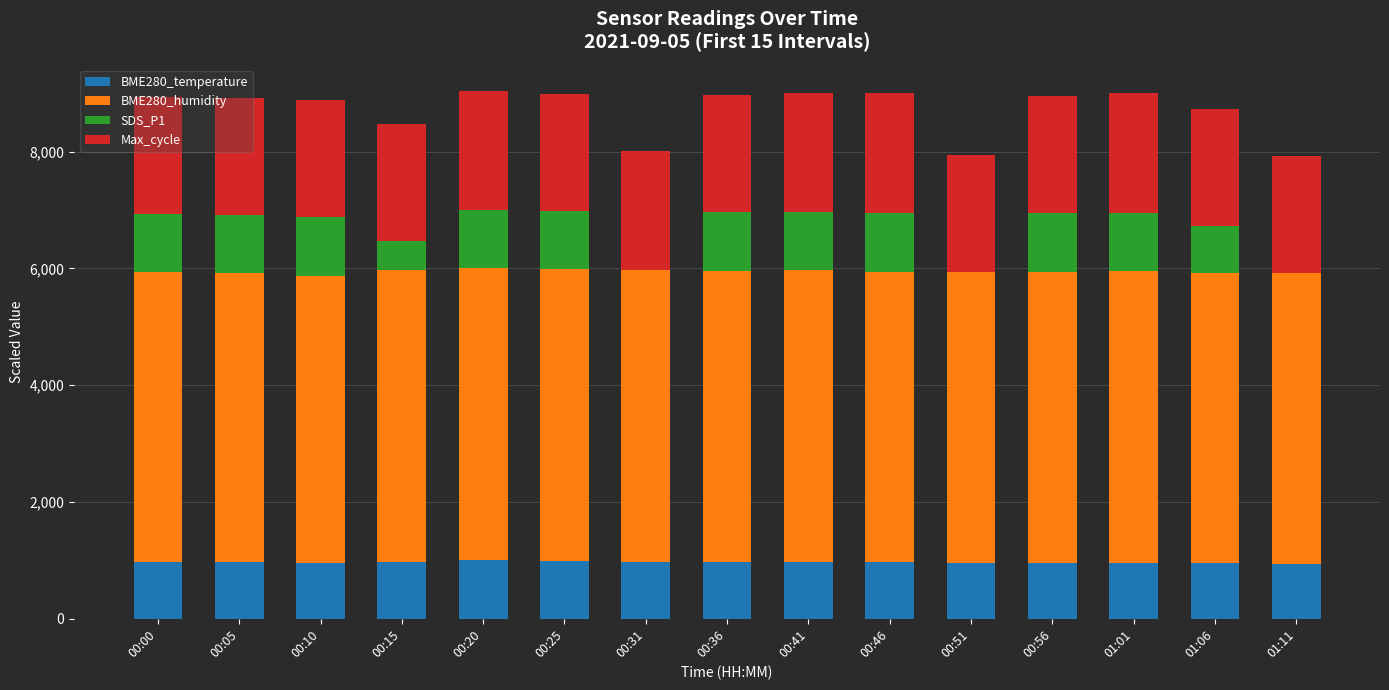

The value of BME280_temperature at 00:15 is 668.0. True or false?

False